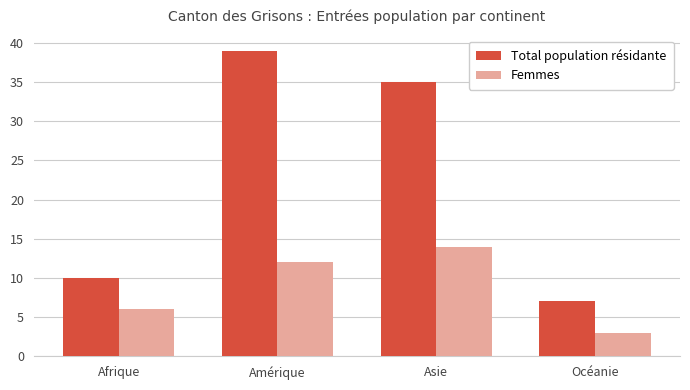

What is the value of the Femmes bar at the 1st from the left?

6